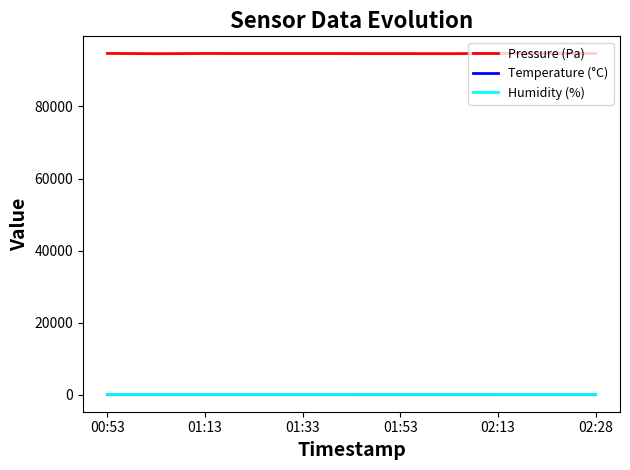

Which series has the largest range (max minus min)?

Pressure (Pa)